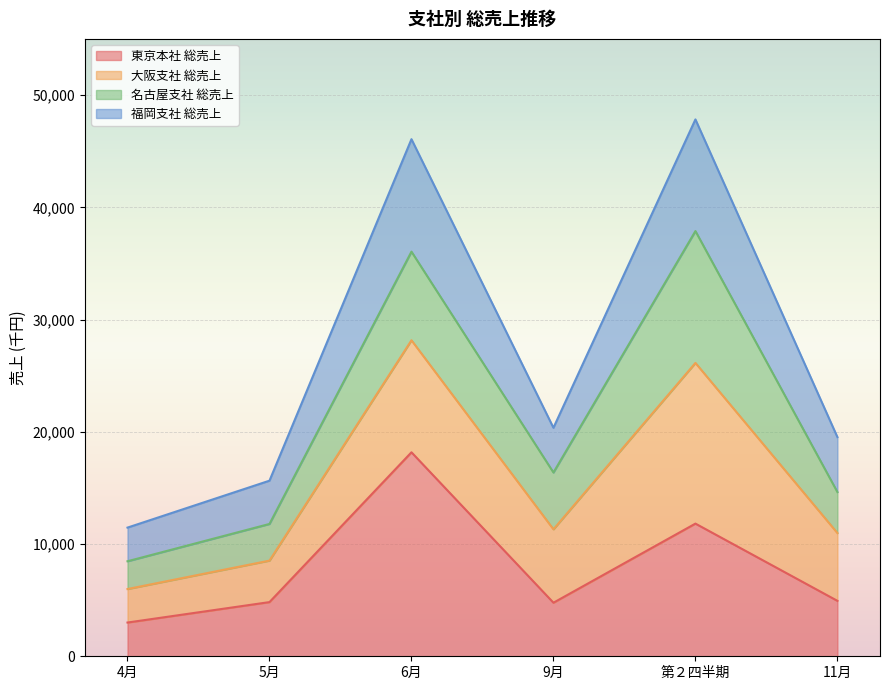

What is the total value across all series at 11月?

19533